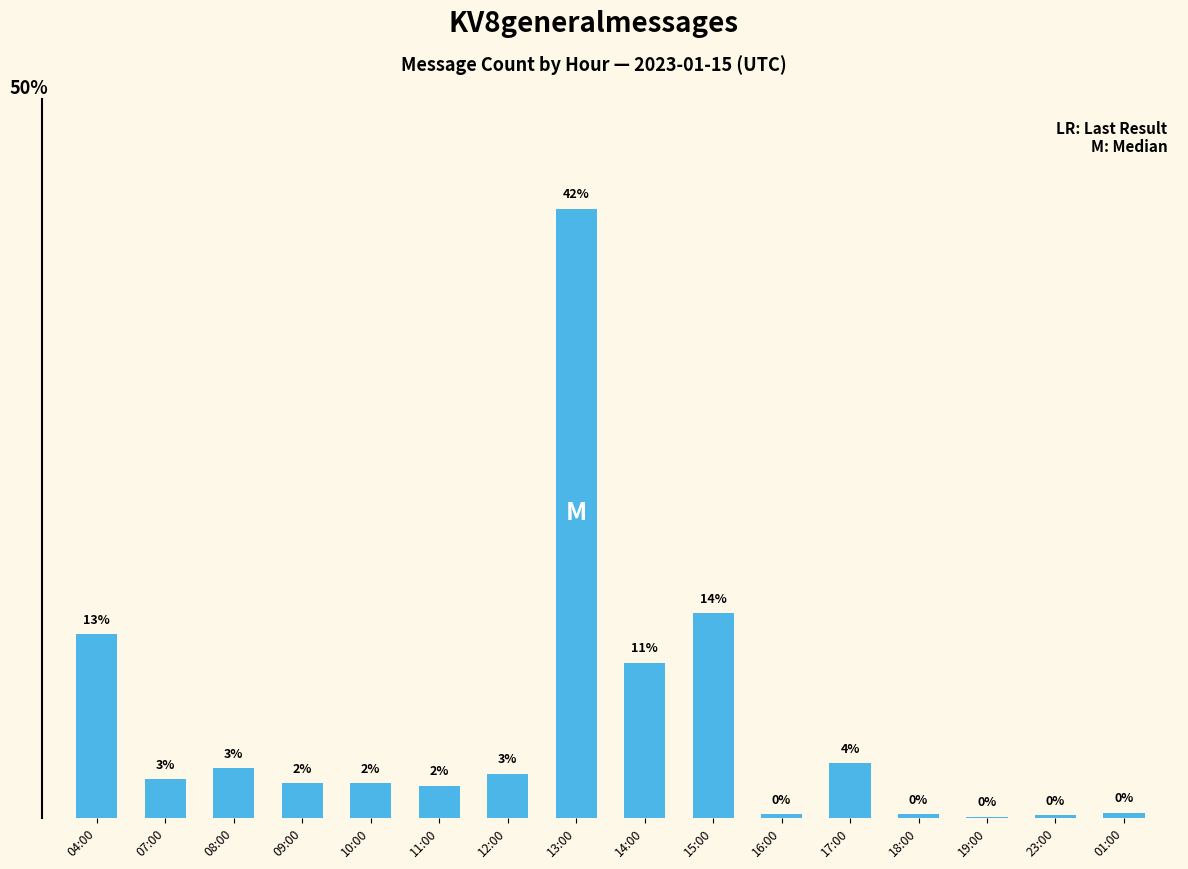

Rank the categories by value from lowest to highest.

19:00, 23:00, 16:00, 18:00, 01:00, 11:00, 09:00, 10:00, 07:00, 12:00, 08:00, 17:00, 14:00, 04:00, 15:00, 13:00